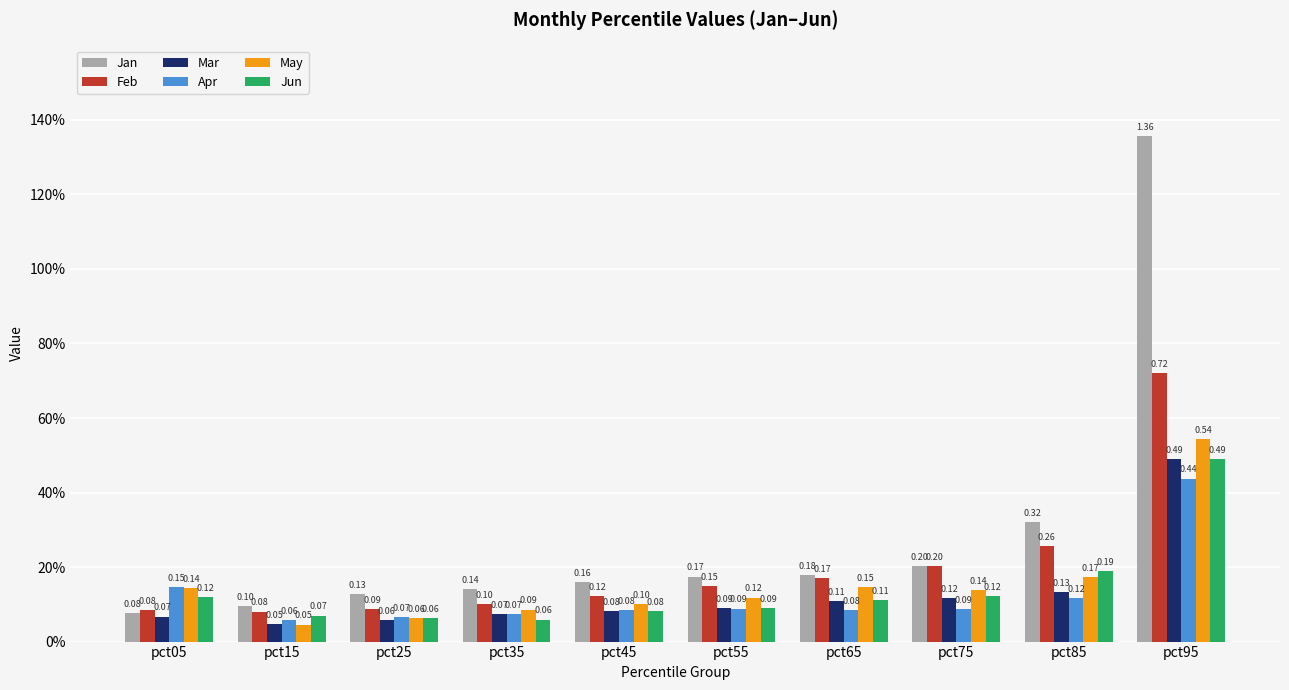

Reading right to left, list all the values displayed in this chart.

Jan: pct95=1.4	pct85=0.3	pct75=0.2	pct65=0.2	pct55=0.2	pct45=0.2	pct35=0.1	pct25=0.1	pct15=0.1	pct05=0.1
Feb: pct95=0.7	pct85=0.3	pct75=0.2	pct65=0.2	pct55=0.1	pct45=0.1	pct35=0.1	pct25=0.1	pct15=0.1	pct05=0.1
Mar: pct95=0.5	pct85=0.1	pct75=0.1	pct65=0.1	pct55=0.1	pct45=0.1	pct35=0.1	pct25=0.1	pct15=0.0	pct05=0.1
Apr: pct95=0.4	pct85=0.1	pct75=0.1	pct65=0.1	pct55=0.1	pct45=0.1	pct35=0.1	pct25=0.1	pct15=0.1	pct05=0.1
May: pct95=0.5	pct85=0.2	pct75=0.1	pct65=0.1	pct55=0.1	pct45=0.1	pct35=0.1	pct25=0.1	pct15=0.0	pct05=0.1
Jun: pct95=0.5	pct85=0.2	pct75=0.1	pct65=0.1	pct55=0.1	pct45=0.1	pct35=0.1	pct25=0.1	pct15=0.1	pct05=0.1